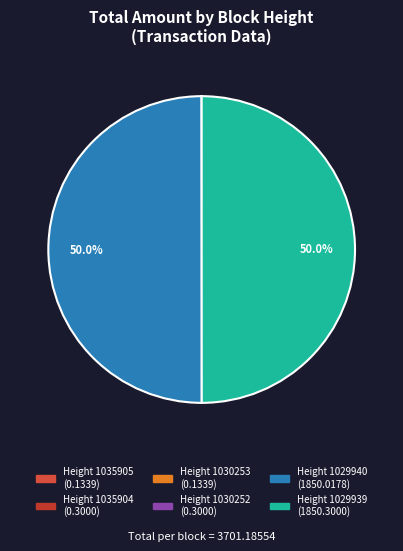

To the nearest percent, what is the difference between the largest and smallest slice percentages?

50%